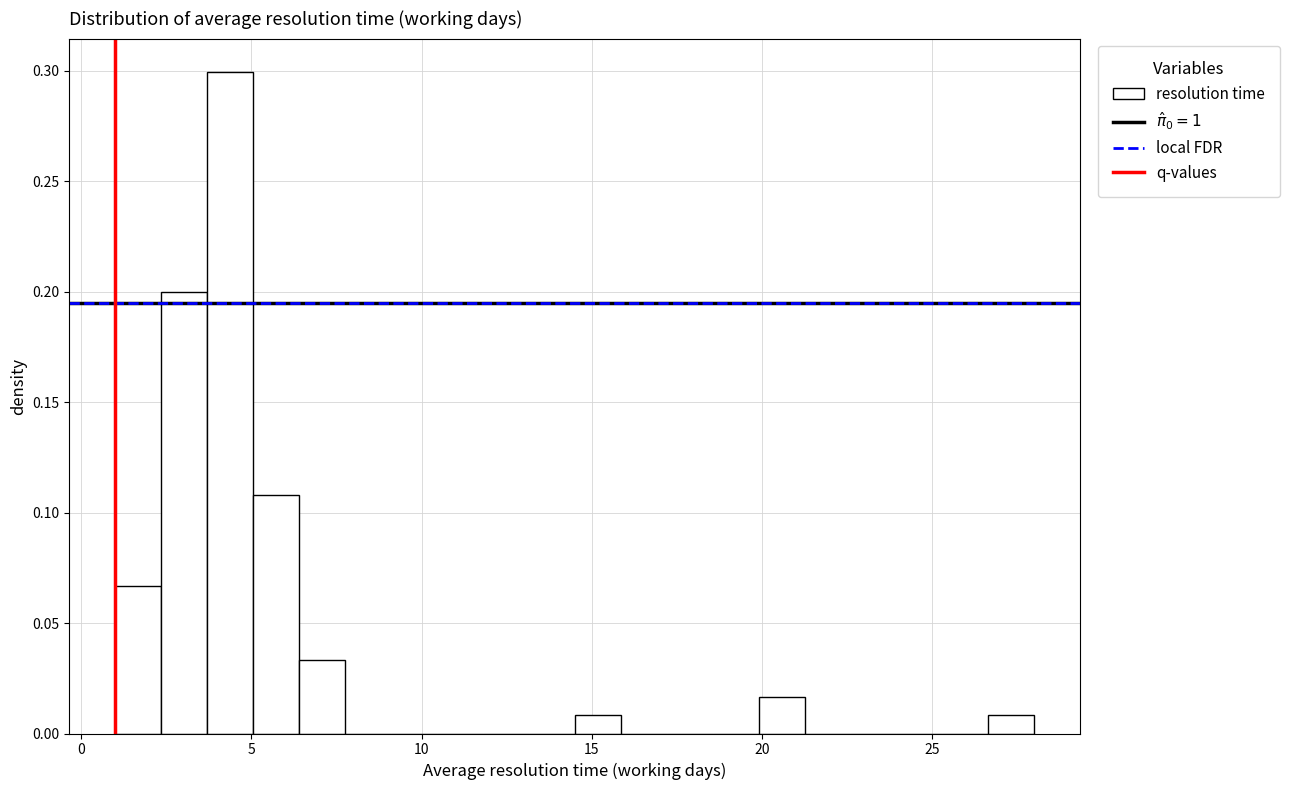

Around what value on the x-axis is the tallest bar? Give the approximate position of its centre, as read against the axis.

4.5